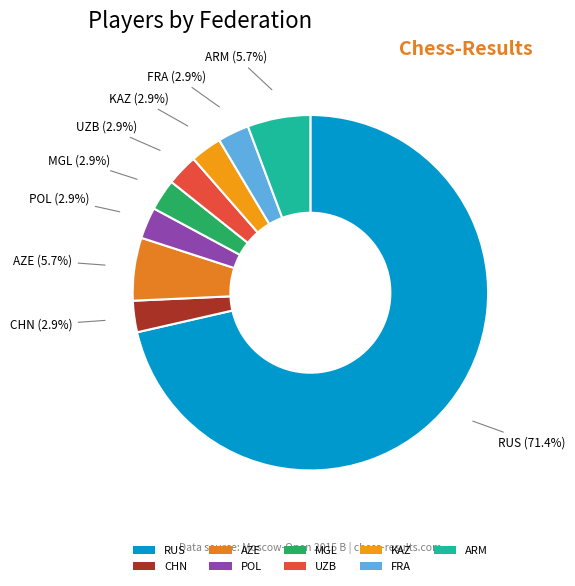

Which category has the biggest portion of the pie?

RUS